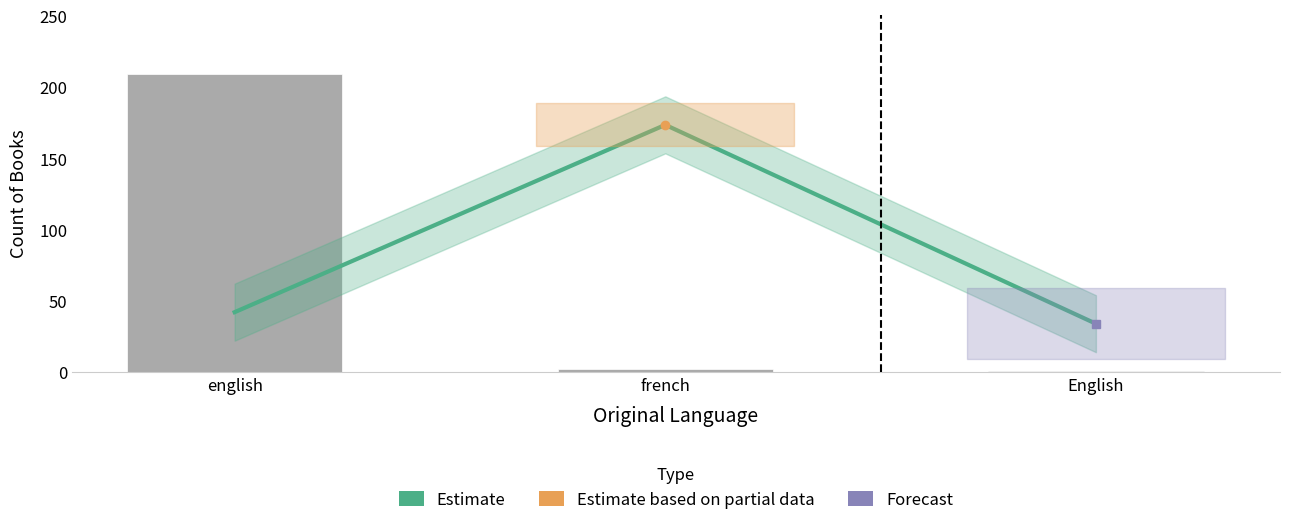

How many values in the Count of Books series are below 2?

1